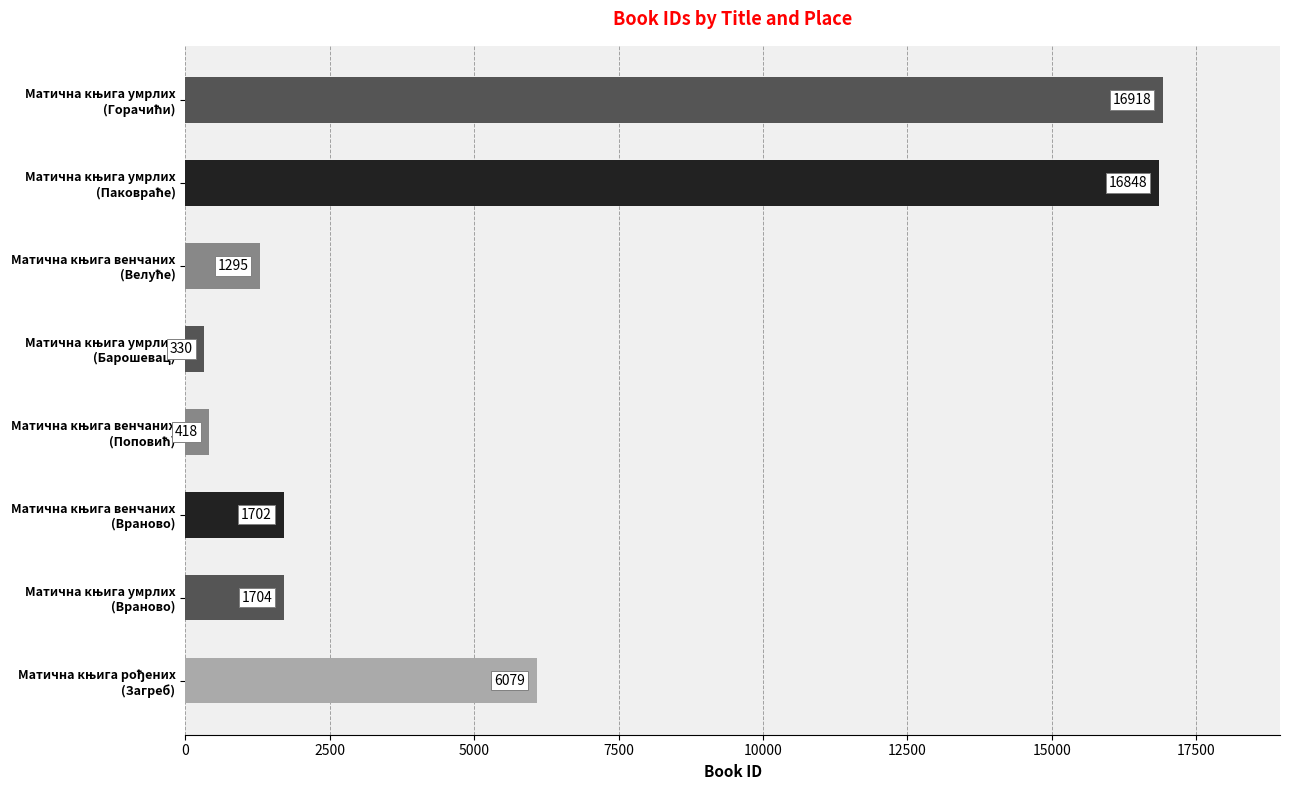

What is the difference between the second highest and minimum values?

16518